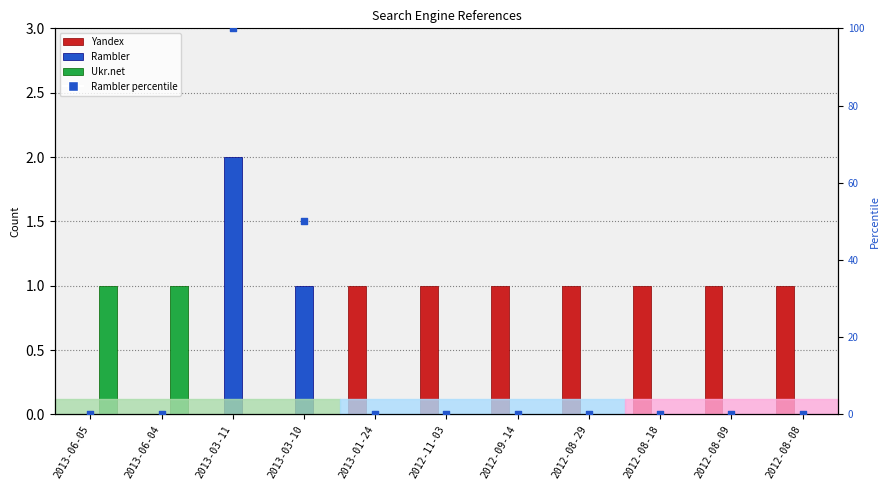

Which series contains the lowest Y value?

Yandex